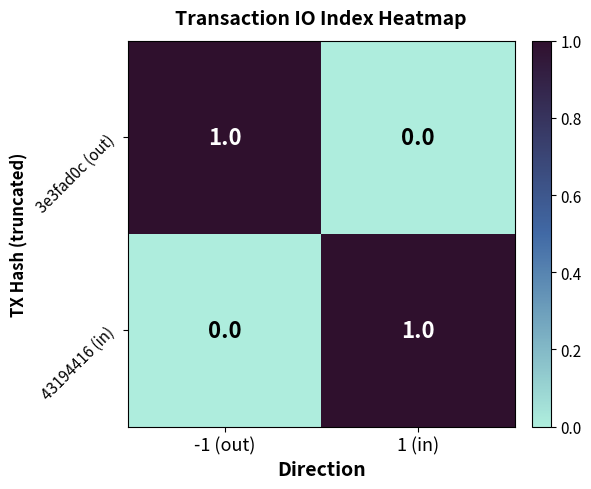

What is the difference between the highest and lowest values at -1 (out)?

1